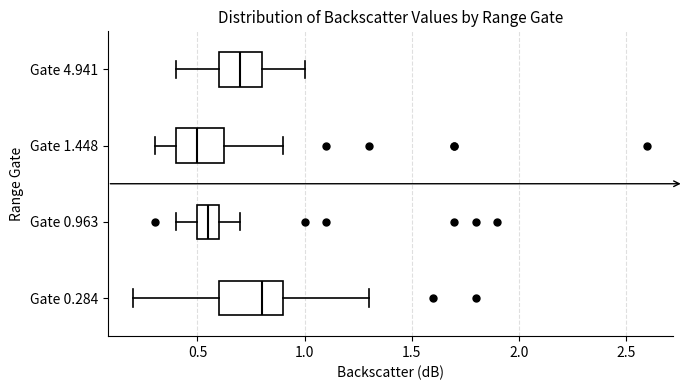

Reading bottom to top, transcribe this box plot: for each box, give where its median line is, the range the box spans, and where its two whiskers end, as read against the x-axis. The values are not printed on the chart, so give them approximately, as read against the axis.

Gate 0.284: median 0.80, box 0.60 to 0.90, whiskers 0.20 to 1.30
Gate 0.963: median 0.55, box 0.50 to 0.60, whiskers 0.40 to 0.70
Gate 1.448: median 0.50, box 0.40 to 0.65, whiskers 0.30 to 0.90
Gate 4.941: median 0.70, box 0.60 to 0.80, whiskers 0.40 to 1.00